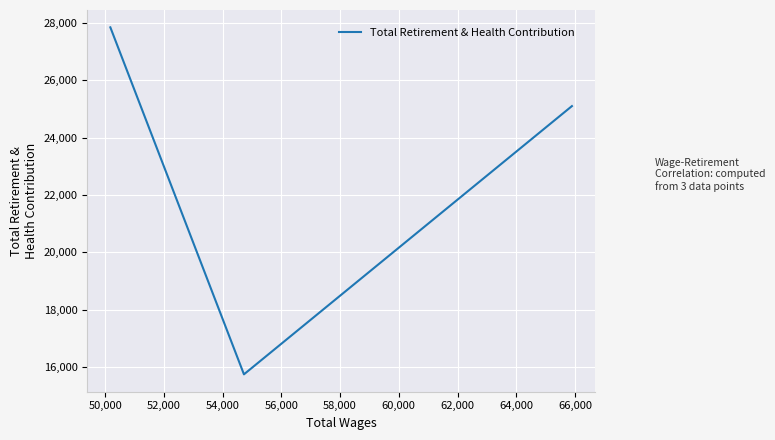

What is the minimum value shown in the chart?

15744